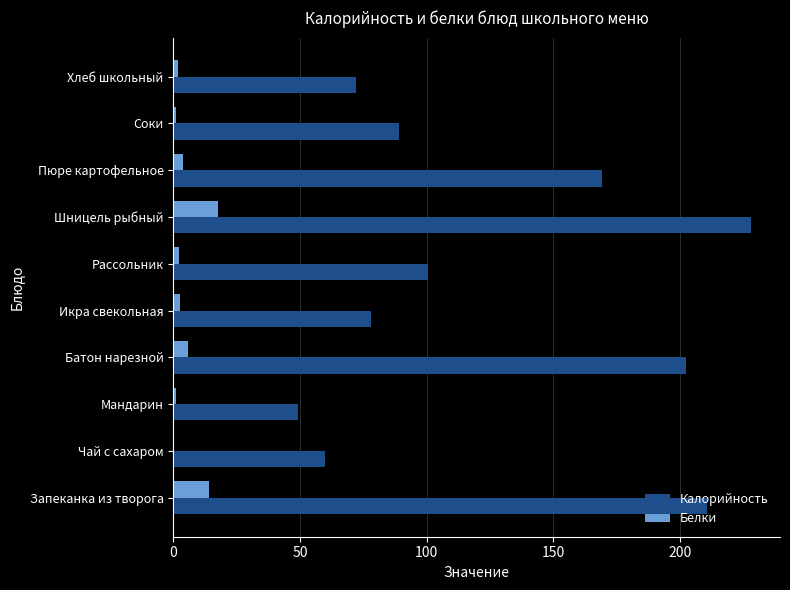

What is the sum of all Белки values?

50.4